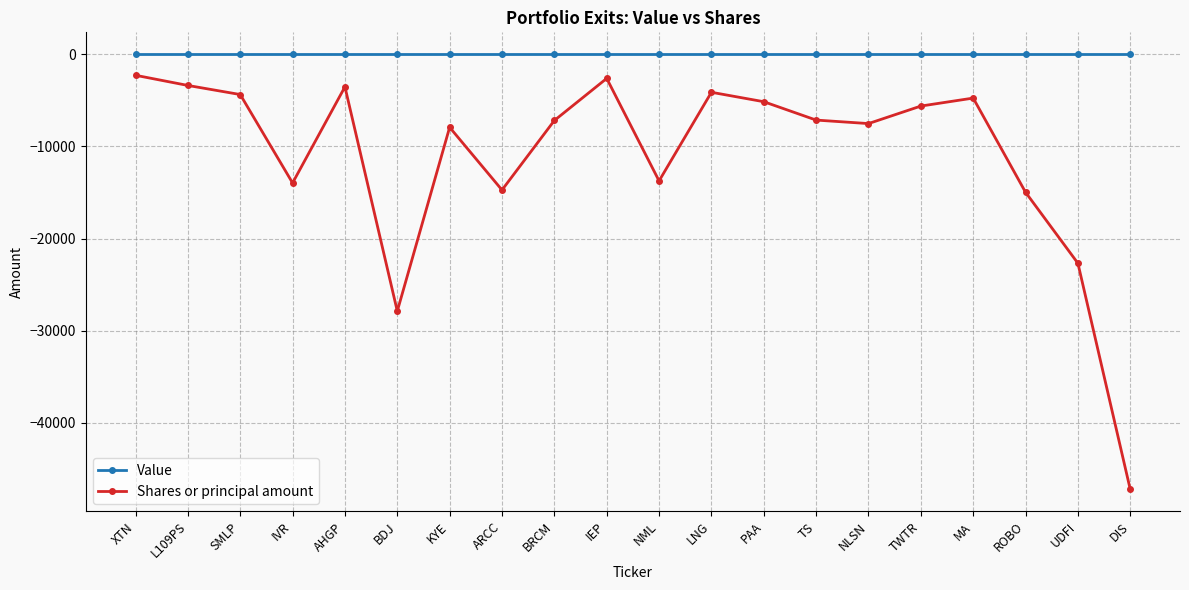

In Shares or principal amount, how many points are lower than both neighbors (excluding endpoints)?

5